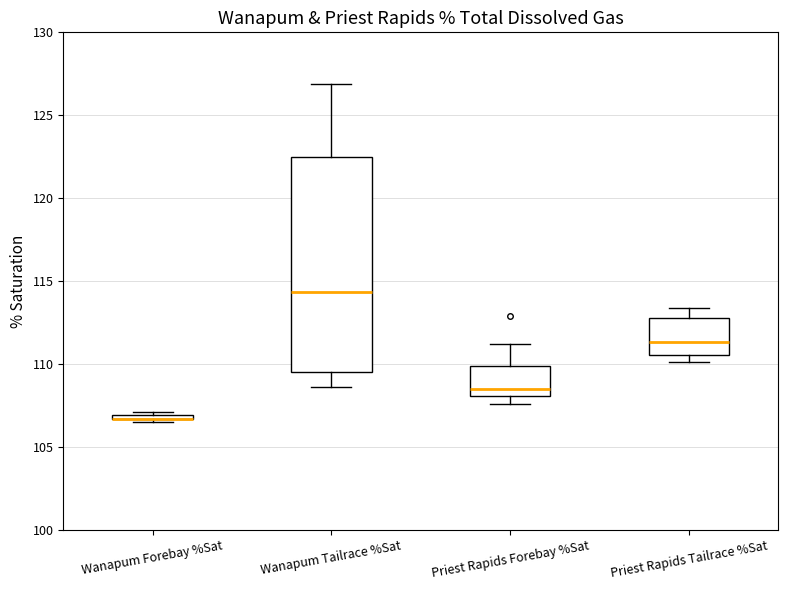

Where is the lower edge of the box for Wanapum Forebay %Sat on the y-axis? The values are not printed on the chart, so give them approximately, as read against the axis.

106.5